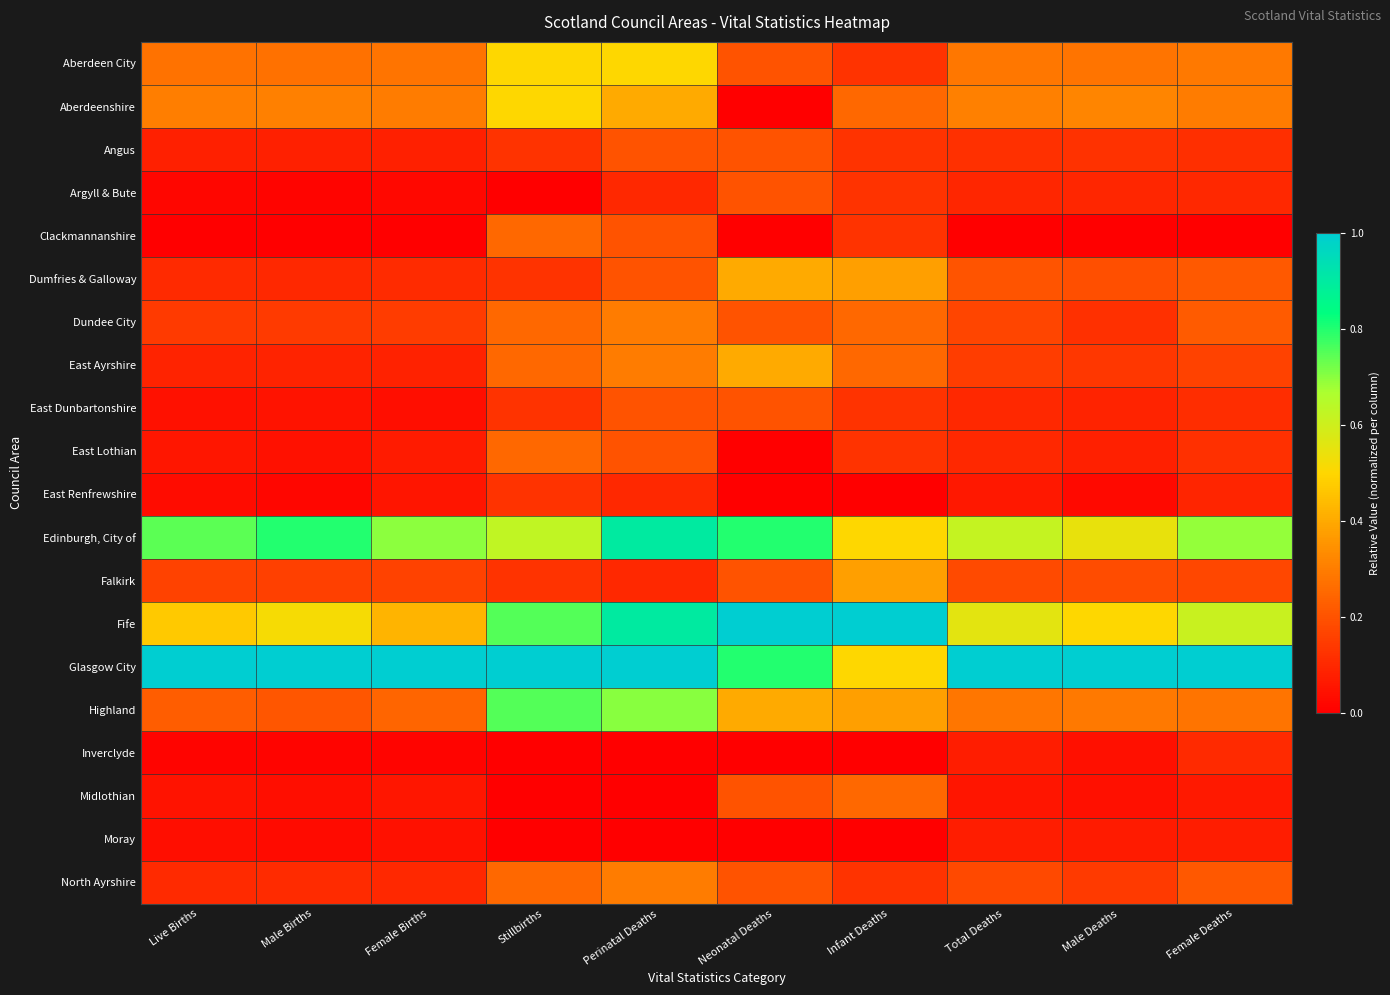

What is the difference between the highest and lowest values at Neonatal Deaths?

1.0